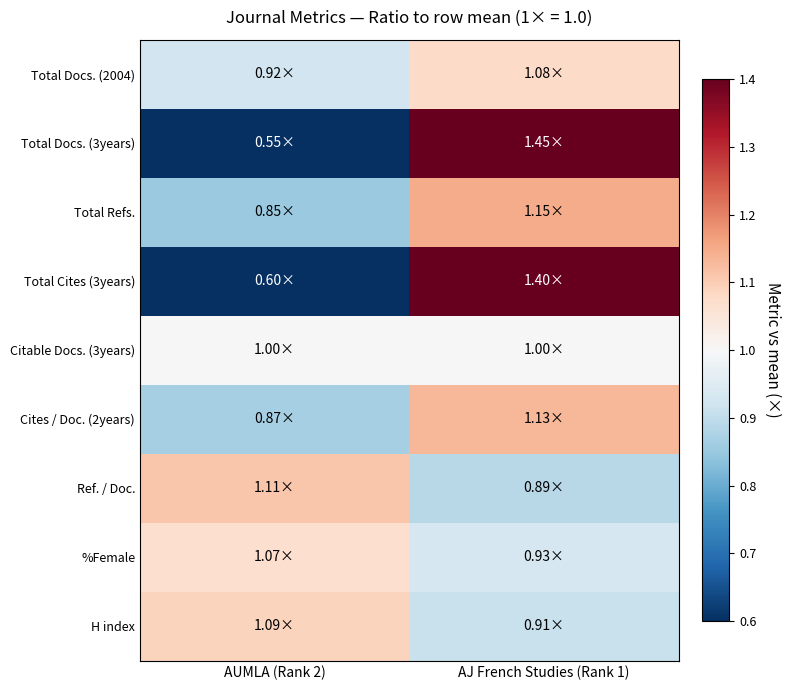

List the series in order of their peak value, highest first.

Total Docs. (3years), Total Cites (3years), Total Refs., Cites / Doc. (2years), Ref. / Doc., H index, Total Docs. (2004), %Female, Citable Docs. (3years)